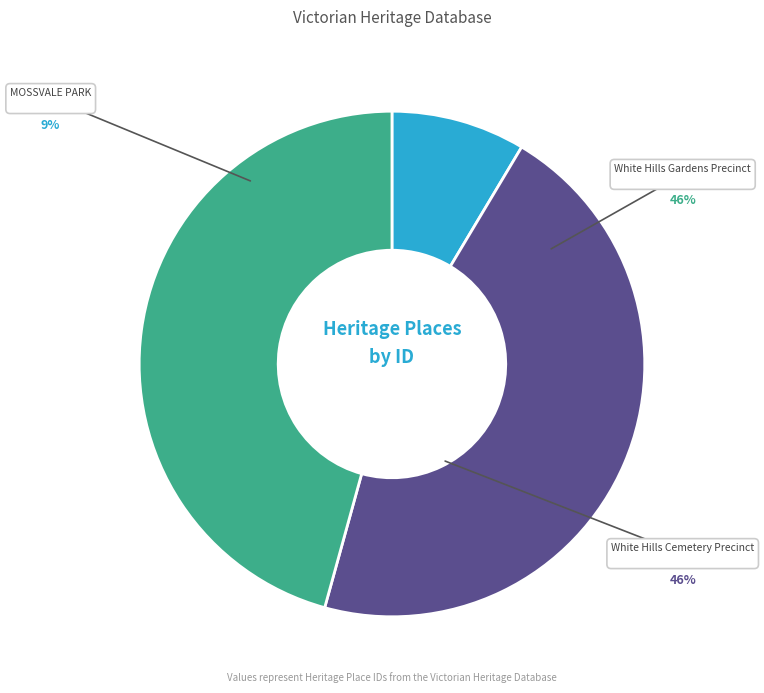

True or false: White Hills Gardens Precinct accounts for 46% of the total.

True